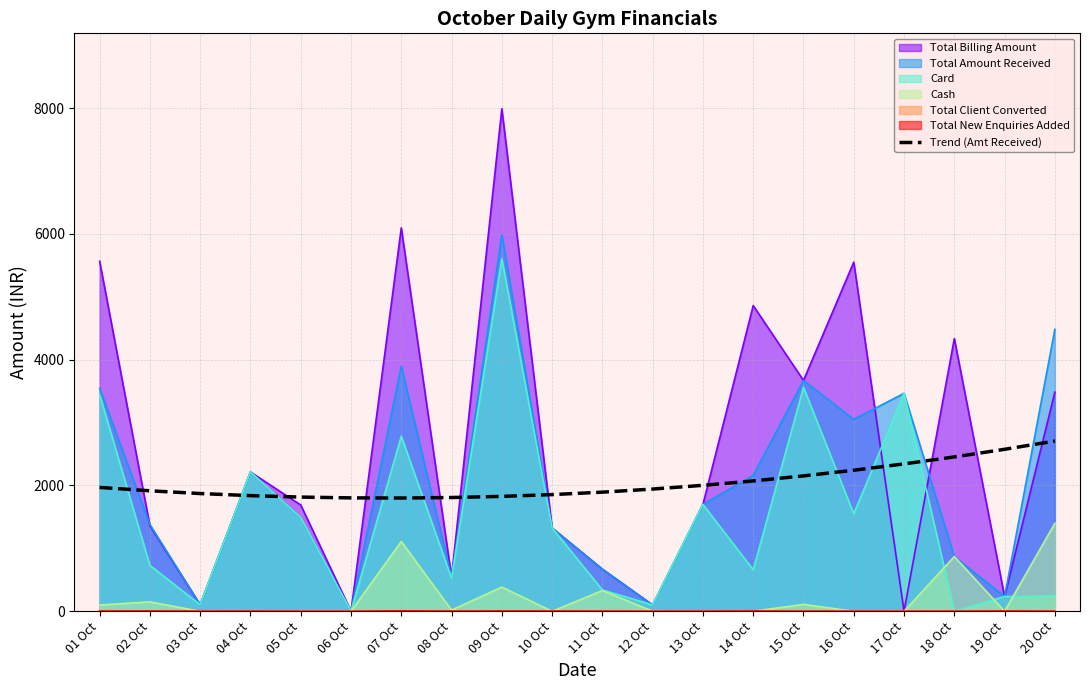

Reading left to right, transcribe all the data shown in this chart.

01 Oct=1969.1	02 Oct=1915.2	03 Oct=1871.6	04 Oct=1838.3	05 Oct=1815.4	06 Oct=1802.7	07 Oct=1800.3	08 Oct=1808.2	09 Oct=1826.4	10 Oct=1854.9	11 Oct=1893.7	12 Oct=1942.9	13 Oct=2002.3	14 Oct=2072.0	15 Oct=2151.9	16 Oct=2242.2	17 Oct=2342.8	18 Oct=2453.7	19 Oct=2574.9	20 Oct=2706.4